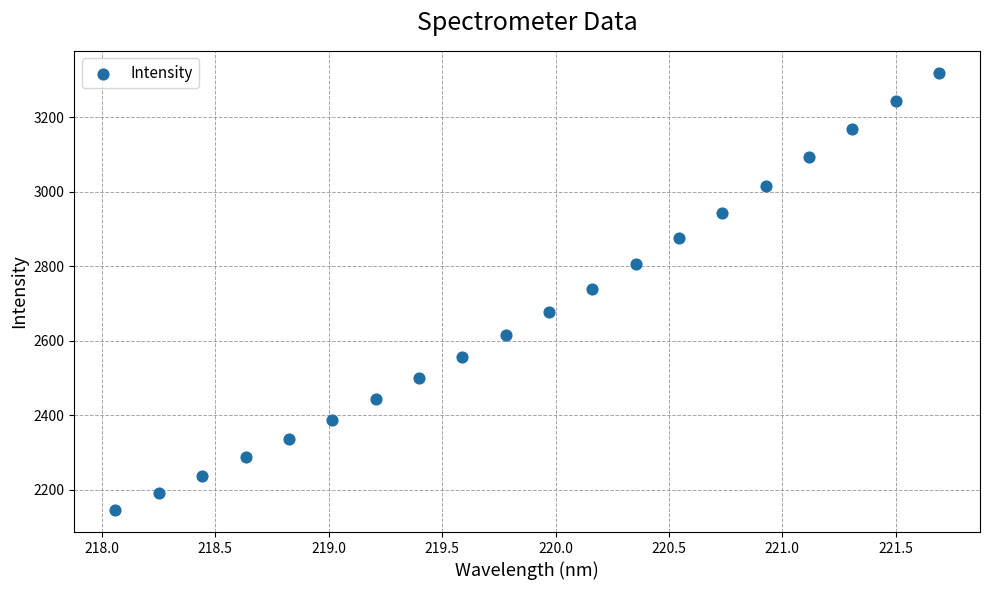

What is the range of Y values (max minus min)?

1173.5